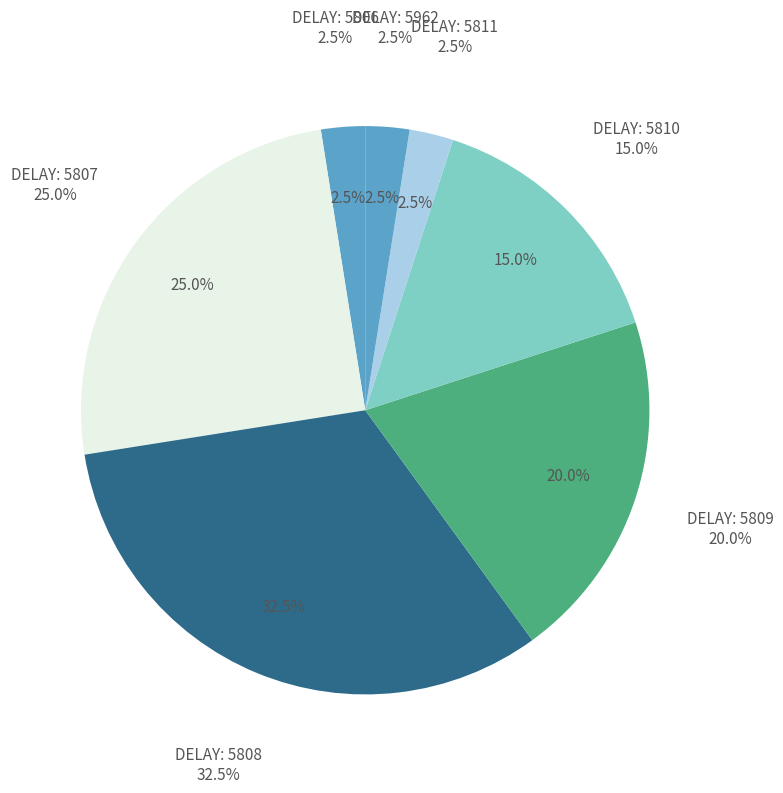

How many slices are in this pie chart?

7